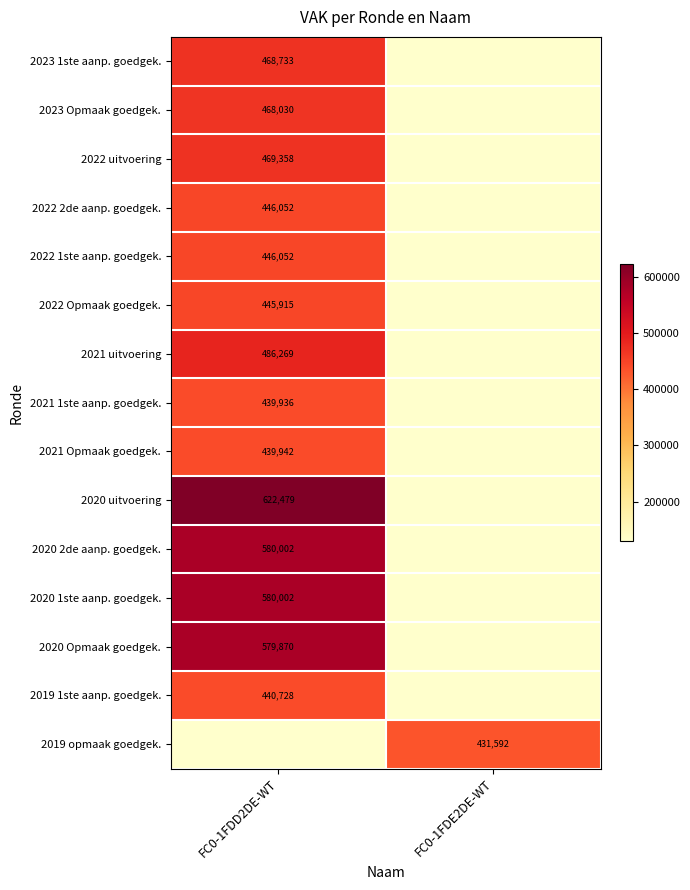

Is the value of 2020 Opmaak goedgek. at FC0-1FDD2DE-WT greater than the value of 2021 uitvoering at FC0-1FDD2DE-WT?

Yes